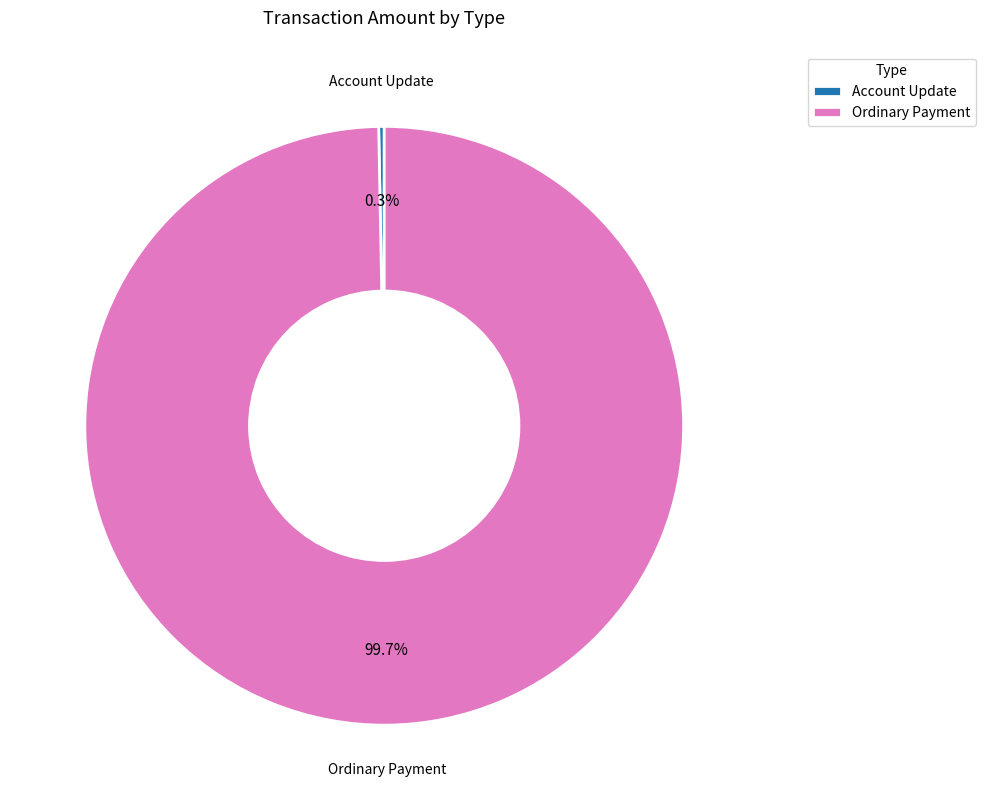

Is Ordinary Payment the majority of the pie?

Yes